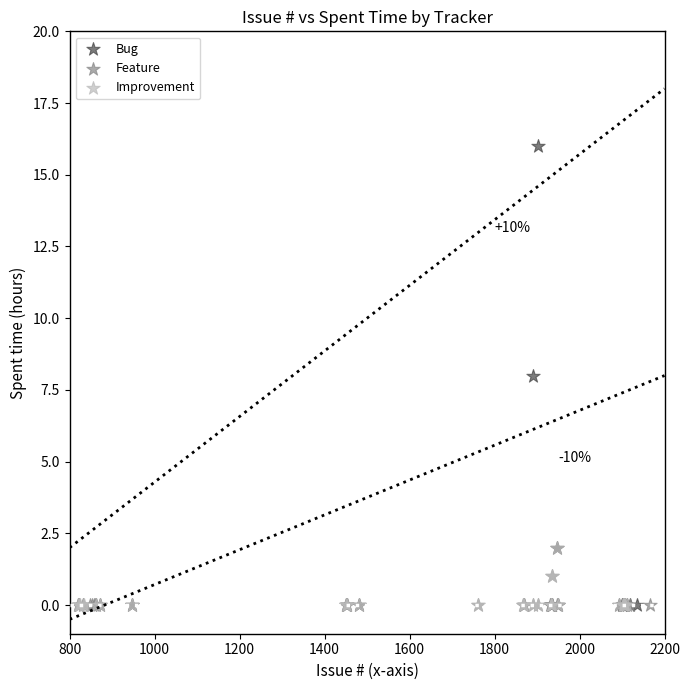

Which series has the largest Y range (max minus min)?

Bug